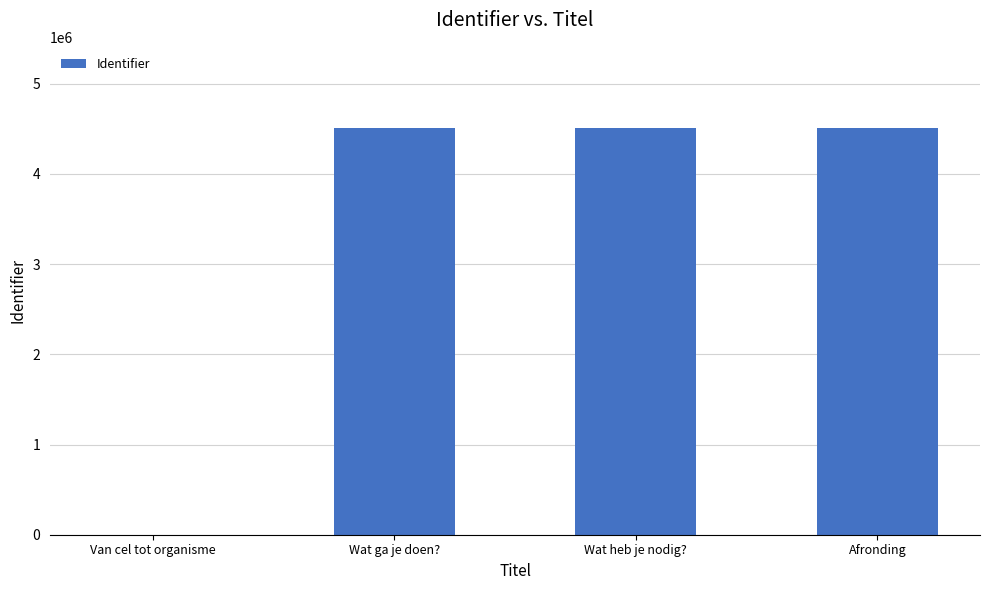

What is the sum of all values?

13523880